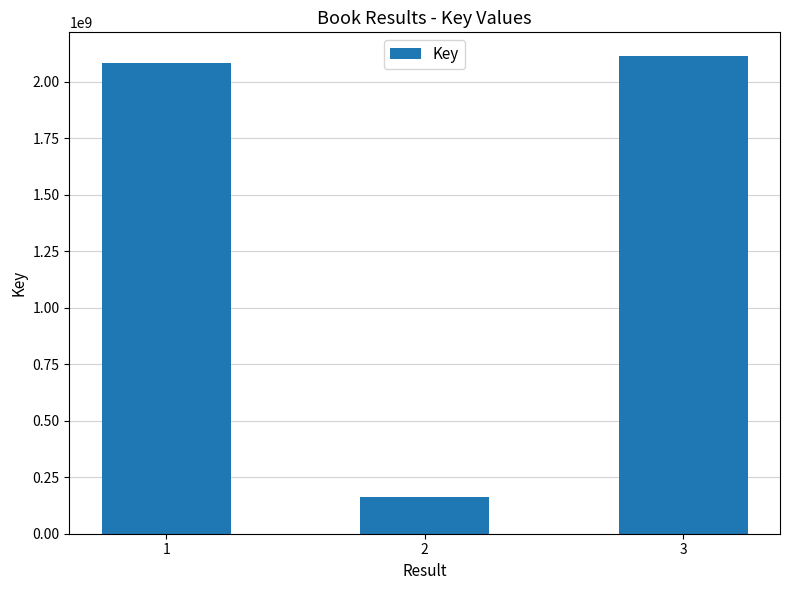

How many values are below 2084717104?

1